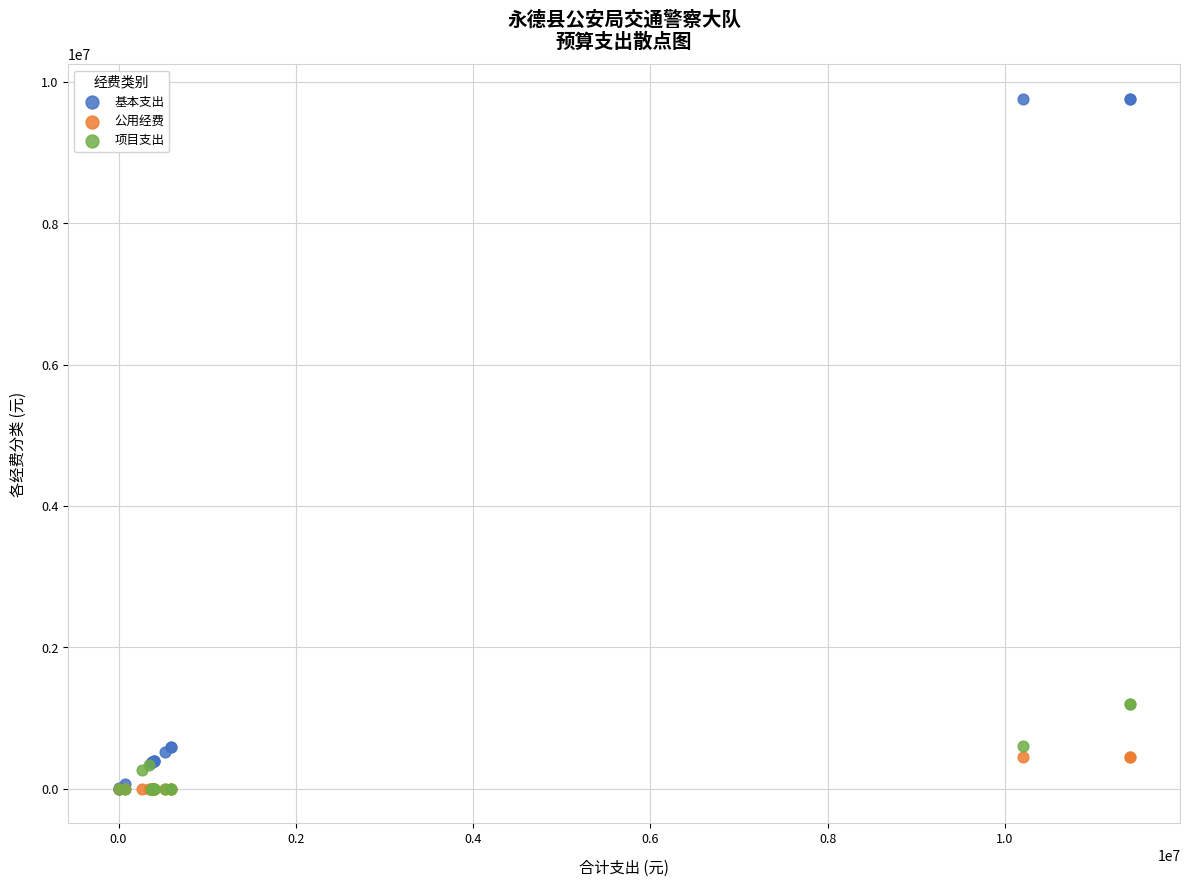

Which series reaches the maximum Y coordinate?

基本支出